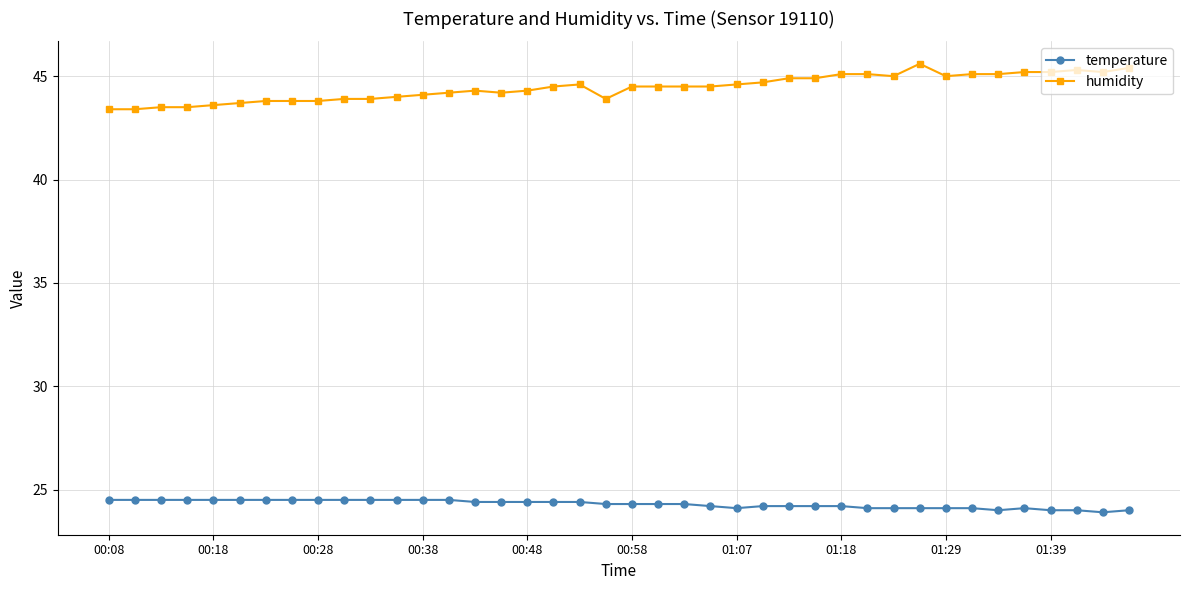

What is the sum of all temperature values?

971.8